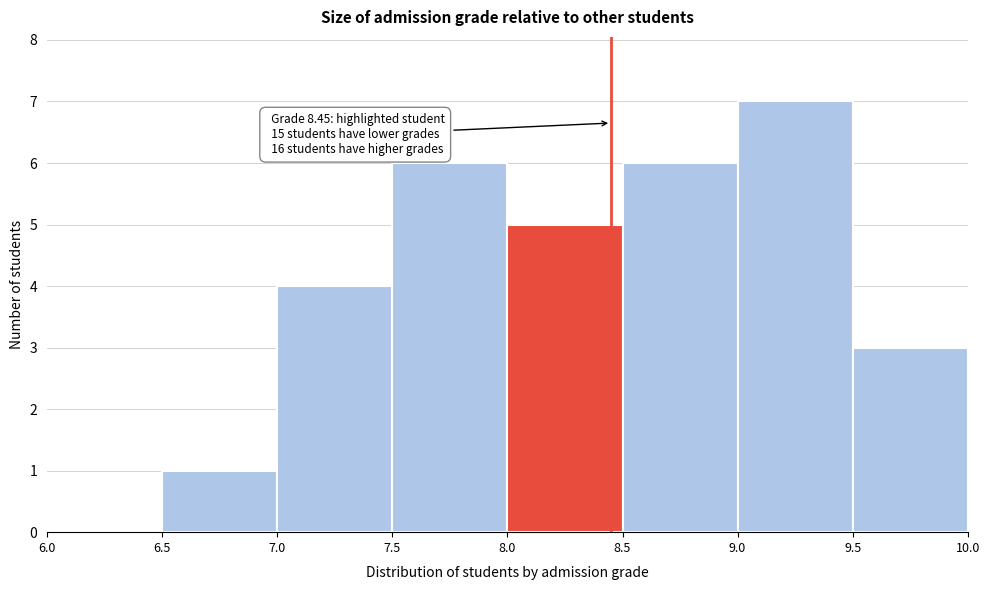

Which range on the x-axis has the tallest bar?

9.0 to 9.5